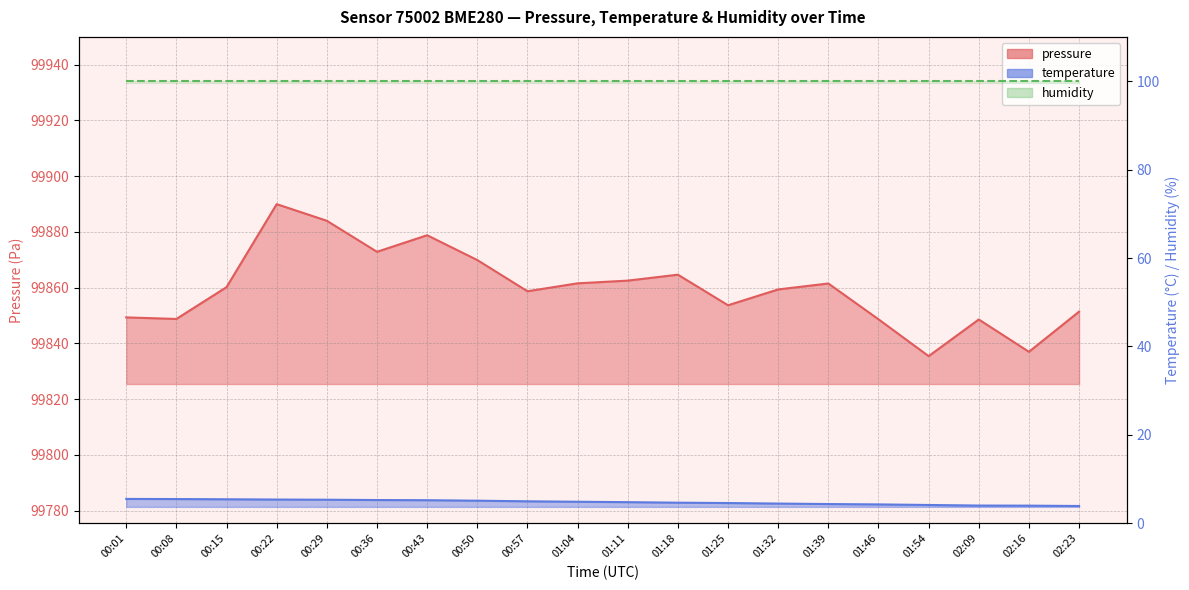

What is the value of the pressure point at the 3rd from the left?

99860.2